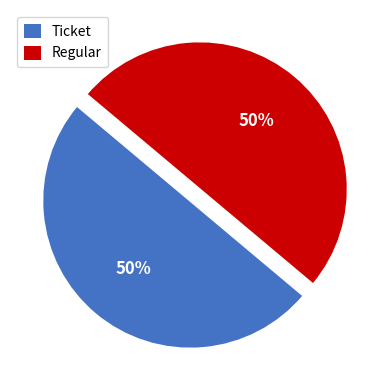

To the nearest percent, what is the average slice percentage?

50%